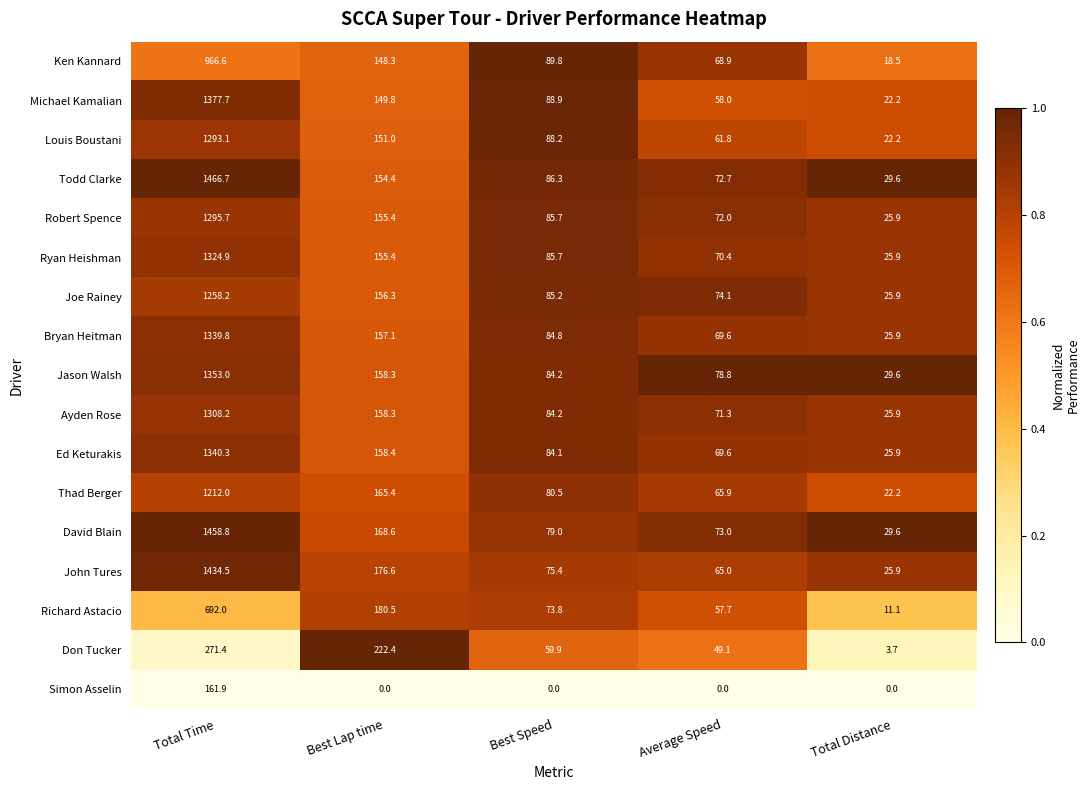

At which label is Michael Kamalian closest to 699?

Best Lap time